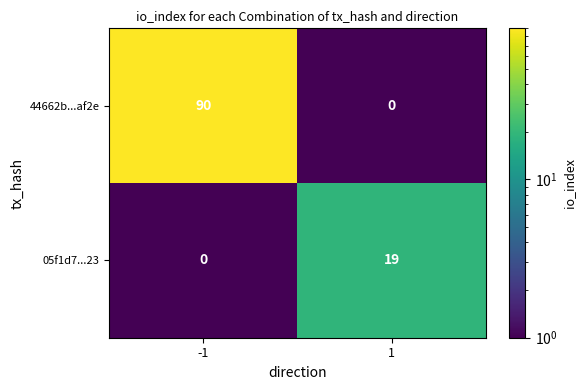

Which series changed the most between -1 and 1?

44662b...af2e